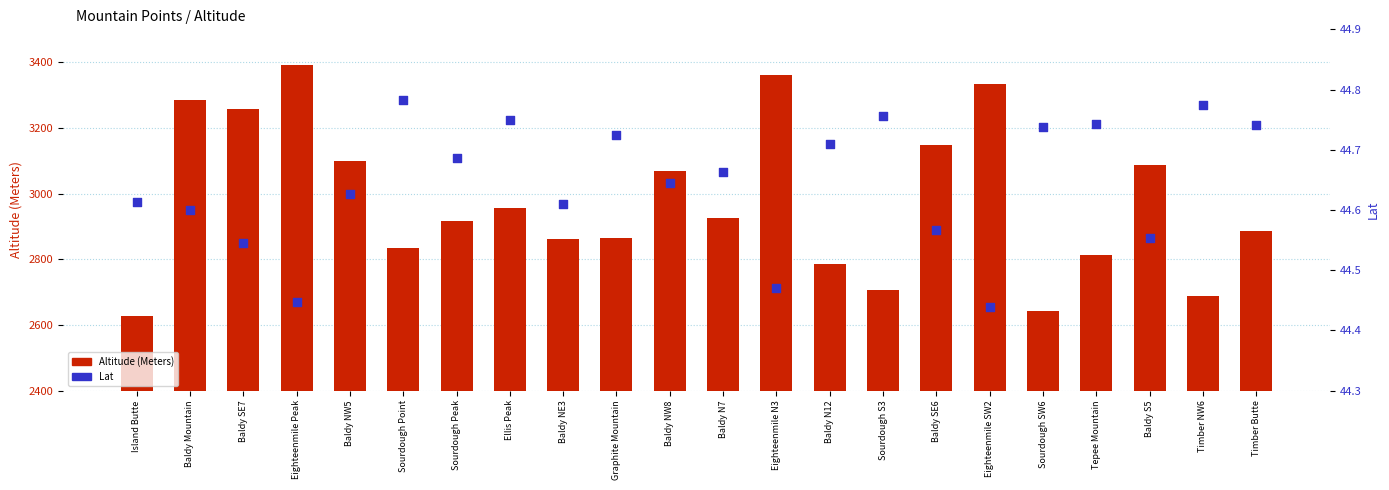

What are all the series names shown in the legend?

Altitude (Meters), Lat